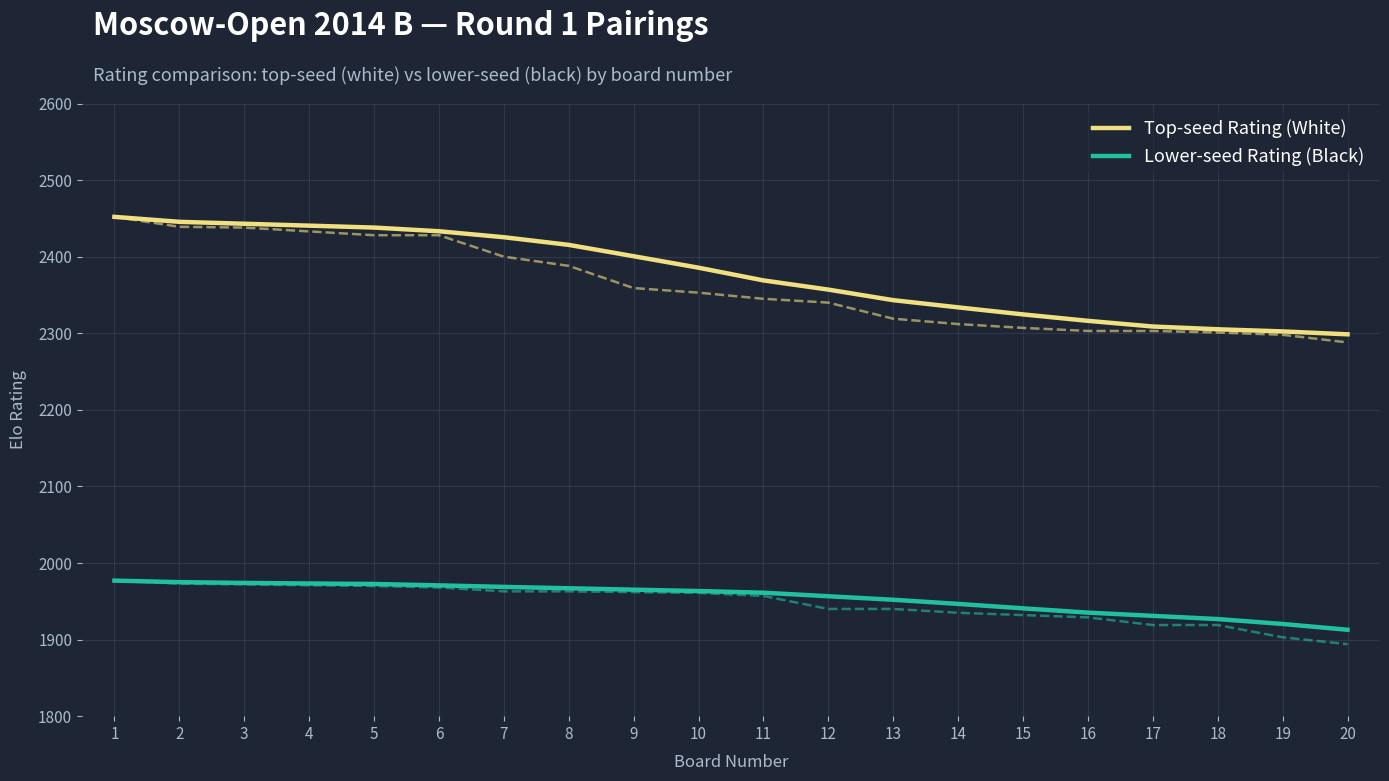

What is the difference between the highest and lowest values at 1?

475.0